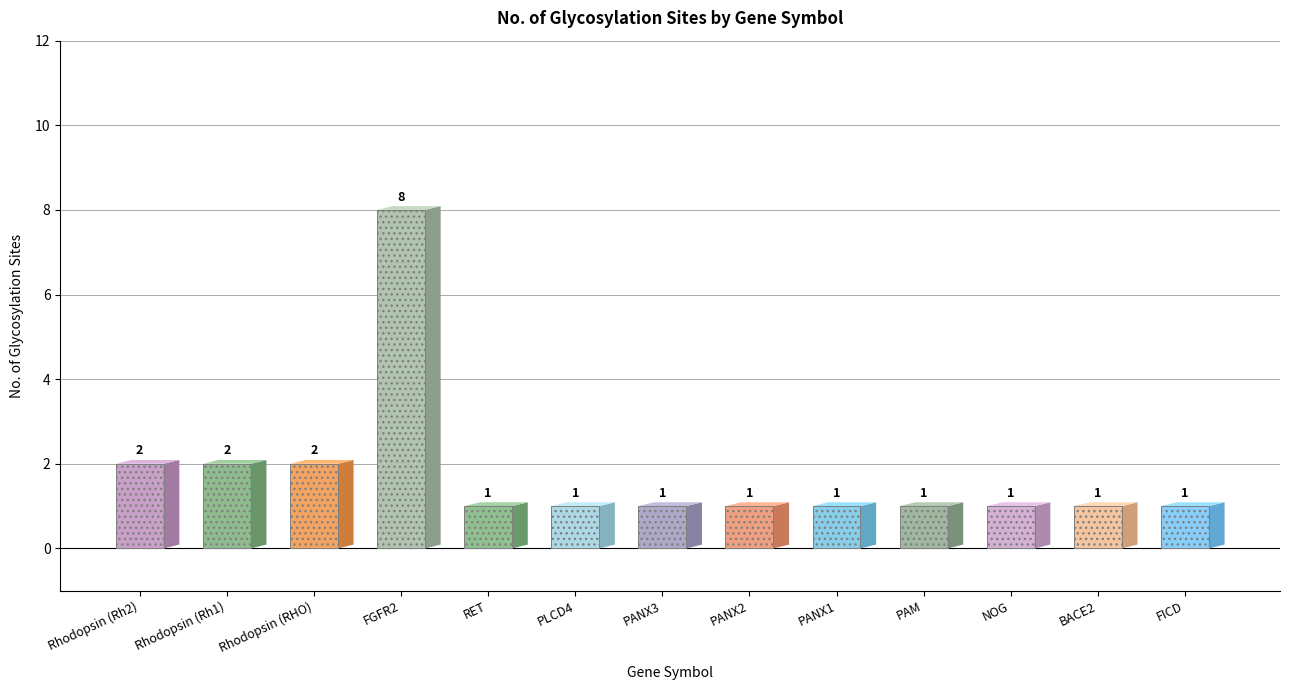

Rank the categories by value from highest to lowest.

FGFR2, Rhodopsin (Rh2), Rhodopsin (Rh1), Rhodopsin (RHO), RET, PLCD4, PANX3, PANX2, PANX1, PAM, NOG, BACE2, FICD